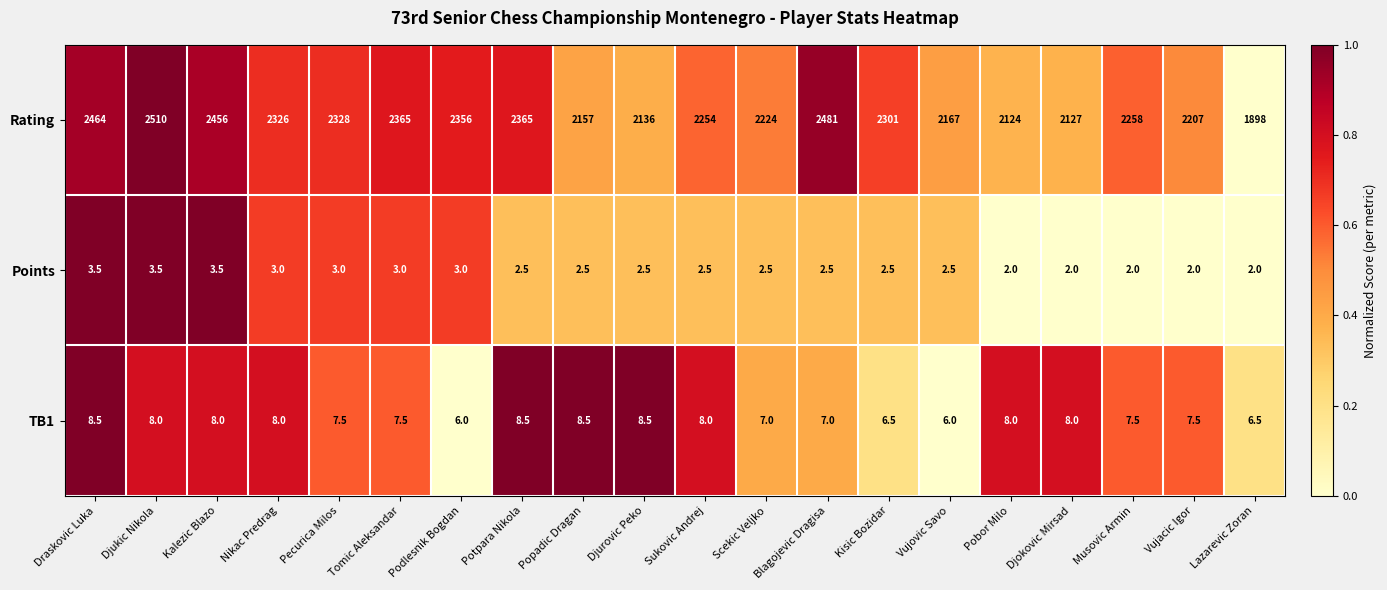

True or false: Rating has a value of 2669.7 at Lazarevic Zoran.

False